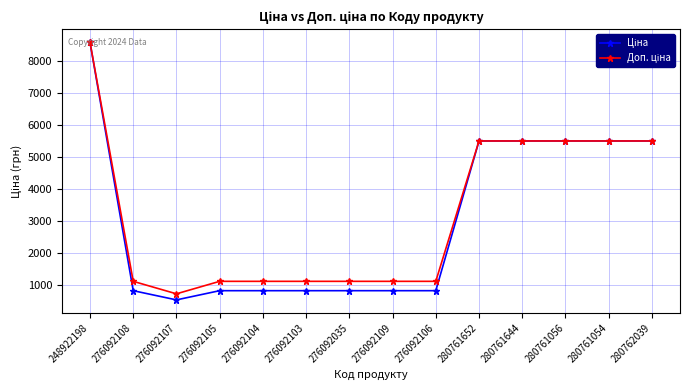

How many data points does each series have?

14